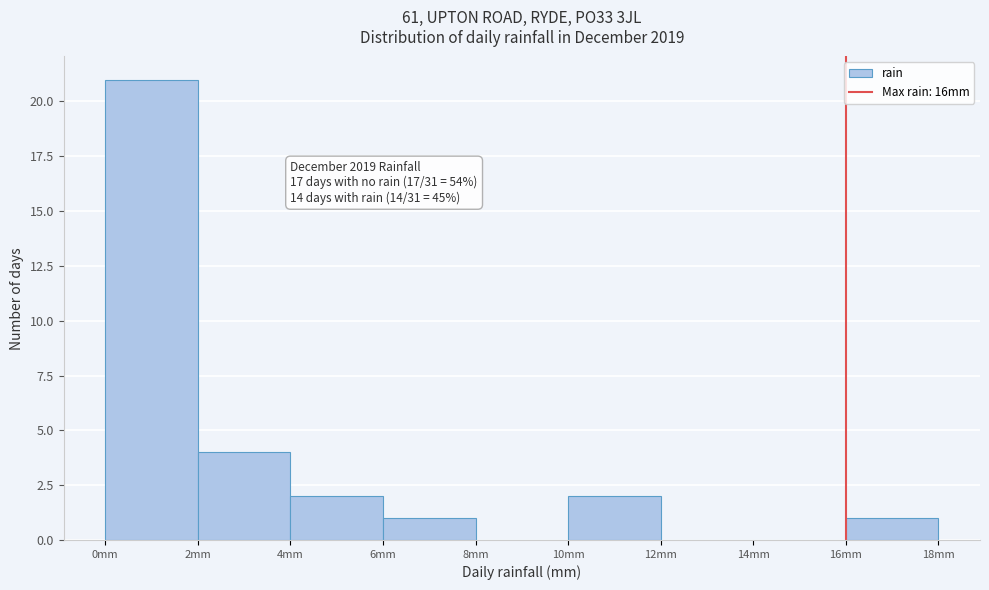

Over which range of the x-axis is the bar tallest?

0 to 2